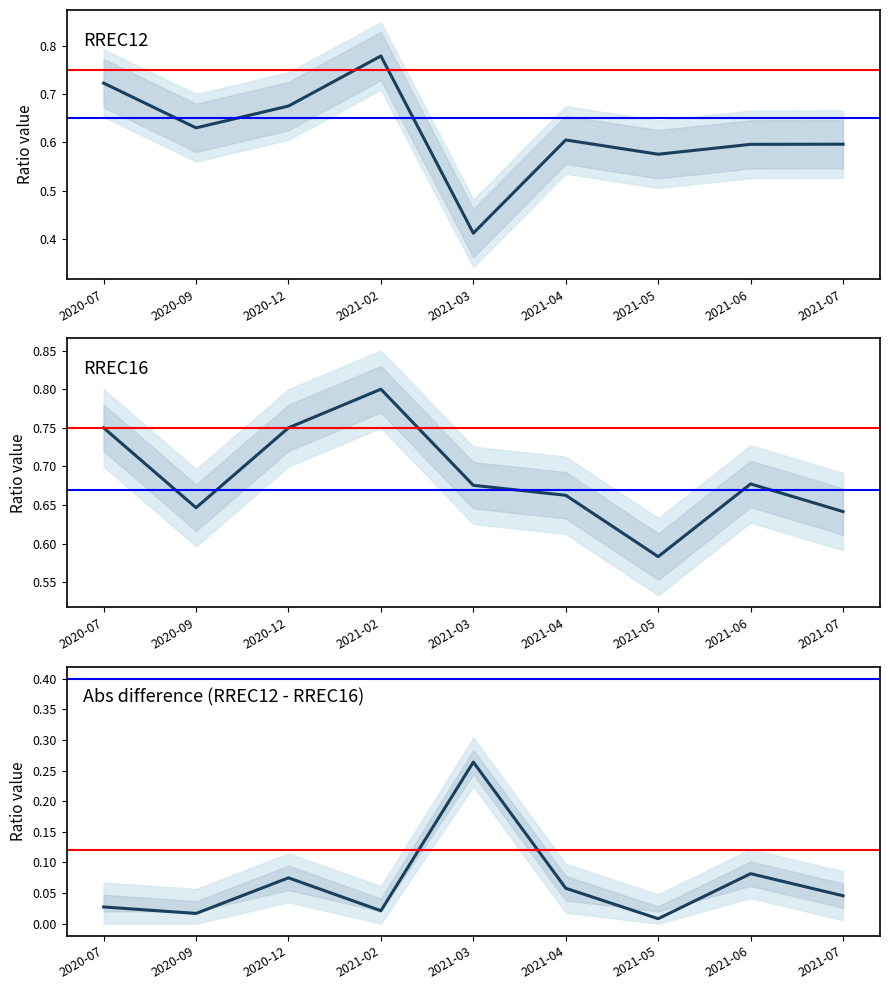

In RREC12_mean, how many points are higher than both neighbors (excluding endpoints)?

2